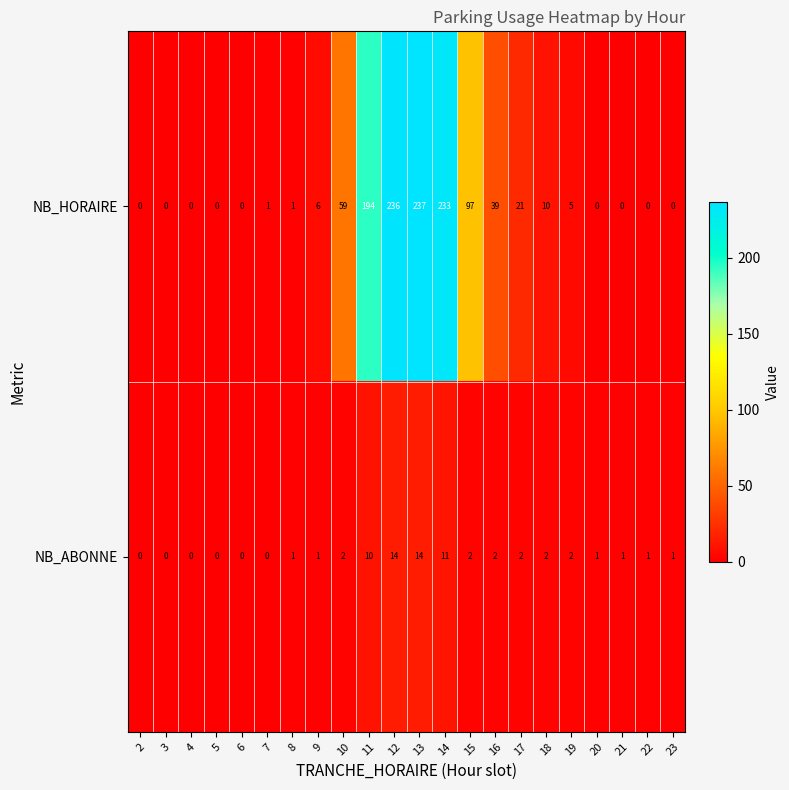

True or false: NB_HORAIRE has a value of 290 at 11.

False